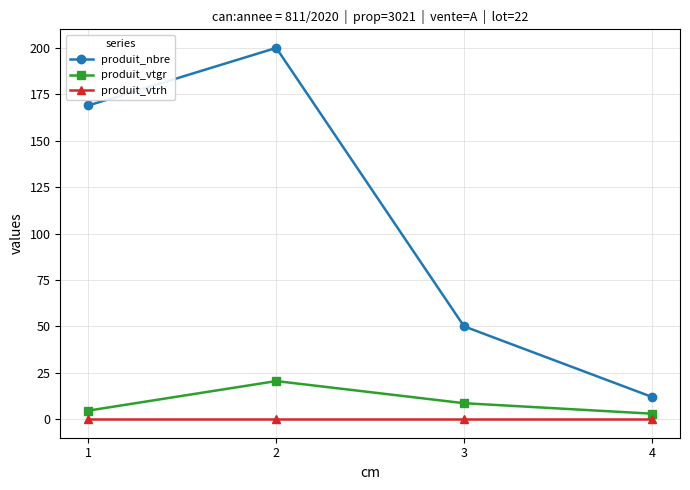

List the labels in order of produit_nbre value, largest first.

2, 1, 3, 4